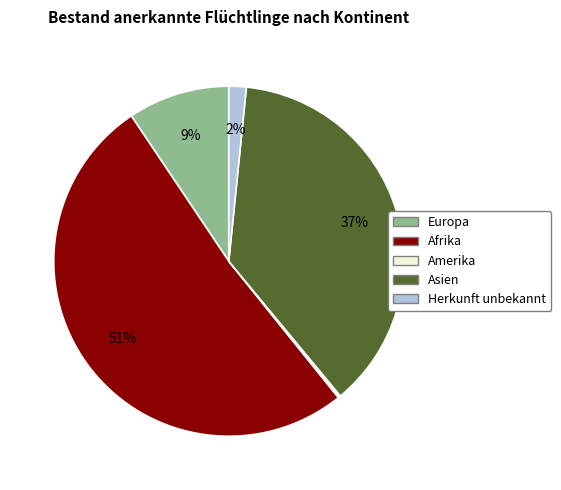

Is the sum of Europa and Asien greater than half?

No